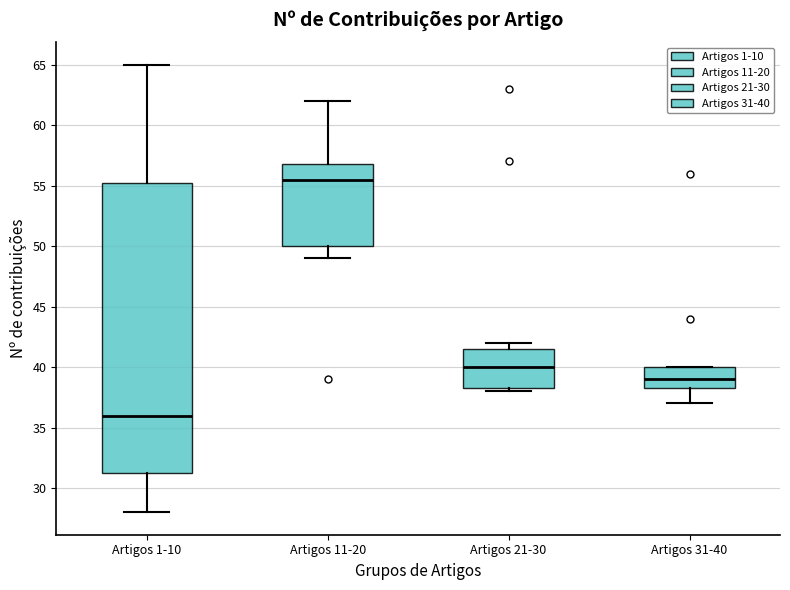

Which box is the tallest, from its lower edge to its upper edge?

Artigos 1-10